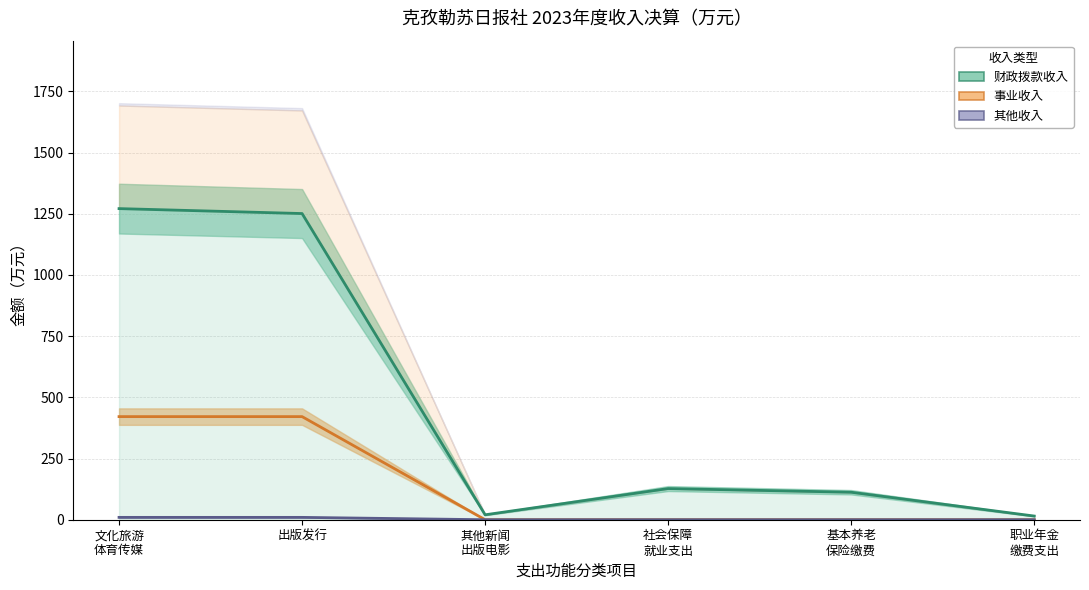

Rank the series by their maximum value, from highest to lowest.

财政拨款收入, 事业收入, 其他收入